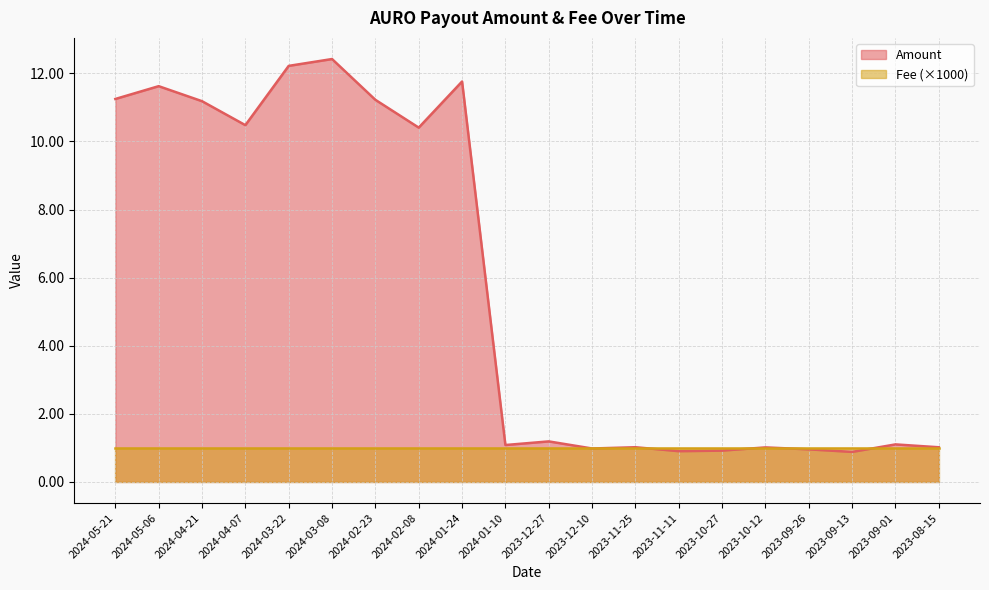

The value at 2023-08-15 is 1.0. True or false?

True